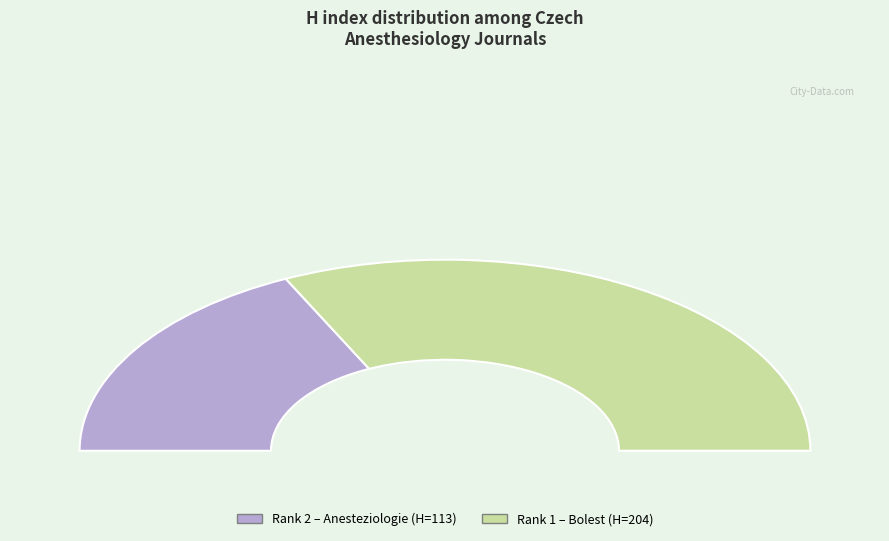

Approximately how many times larger is the value at Bolest discontinued (Rank 1) compared to Anesteziologie a Intenzivni Medicina (Rank 2)?

1.8